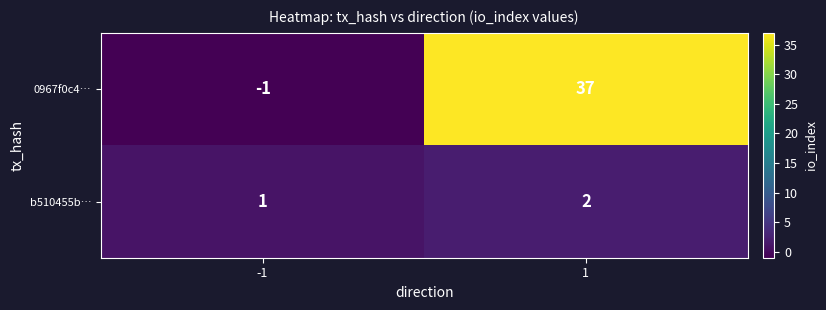

What is the total value across all series at 1?

39